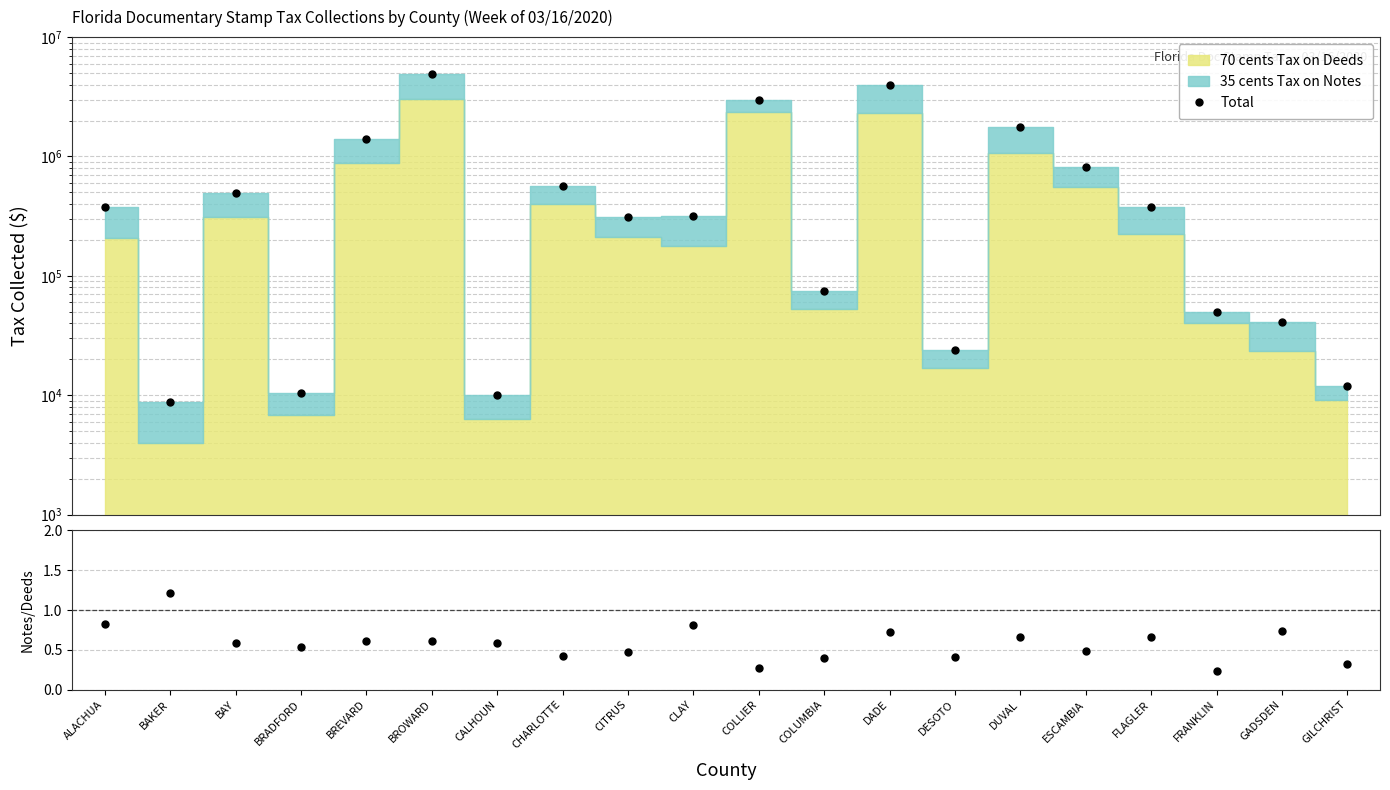

What is the difference between the Notes/Deeds ratio values at DESOTO and ALACHUA?

0.4